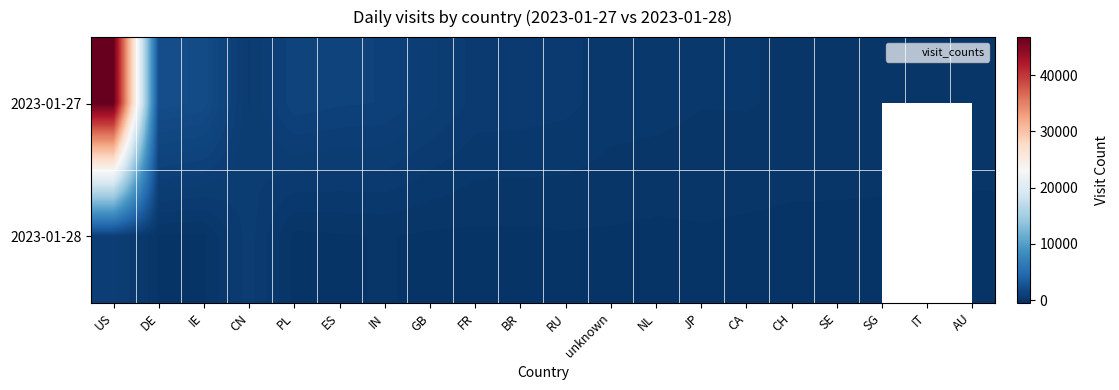

The 2023-01-28 series shows 2.0 at PL. True or false?

True